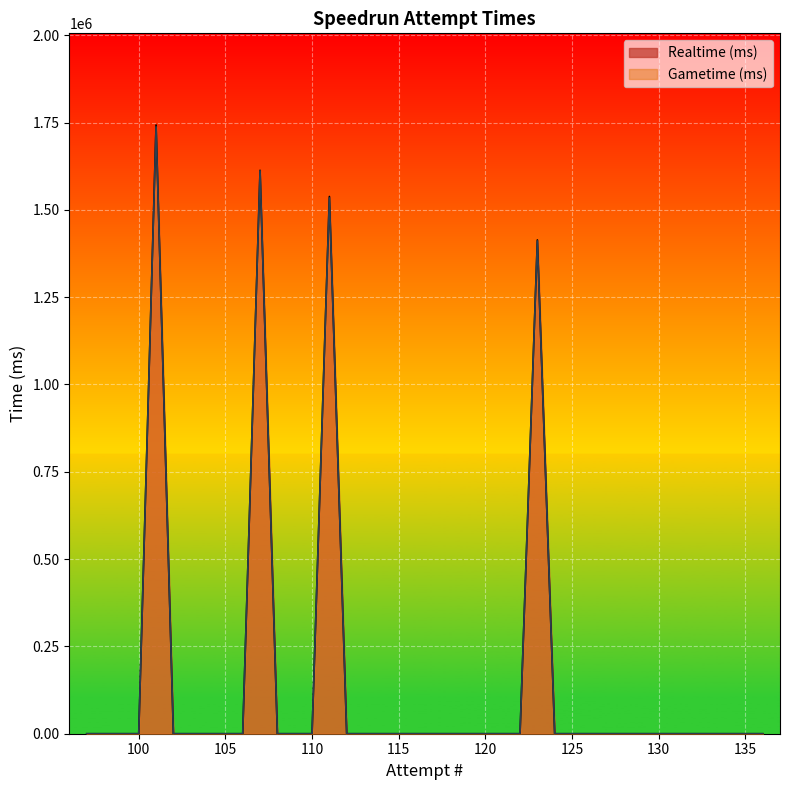

Does the chart display data point markers on the line(s)?

No